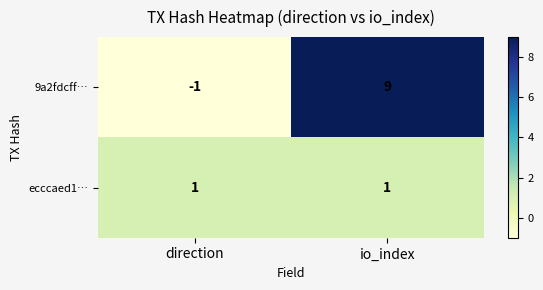

At which label is 9a2fdcff… closest to 4?

direction